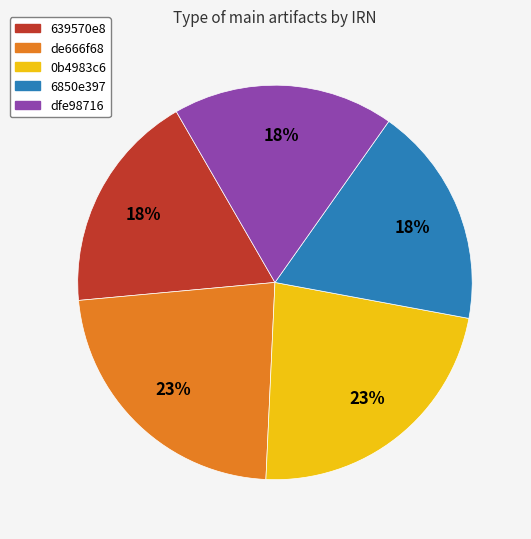

To the nearest percent, what portion does 6850e397 represent?

18%